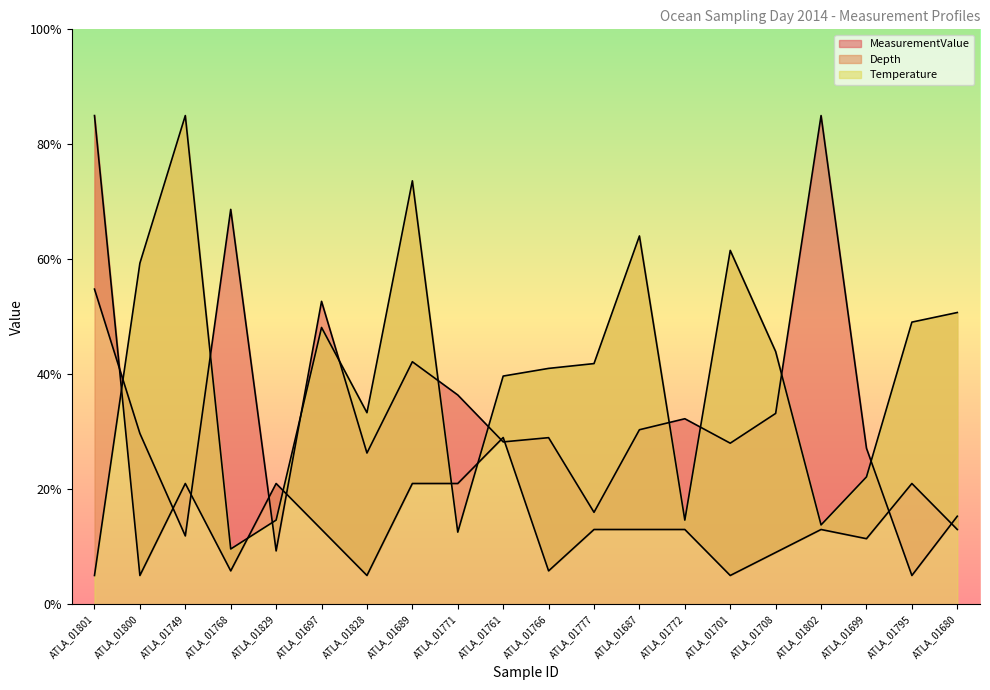

At which category does the chart reach its peak across all series?

ATLA_01802